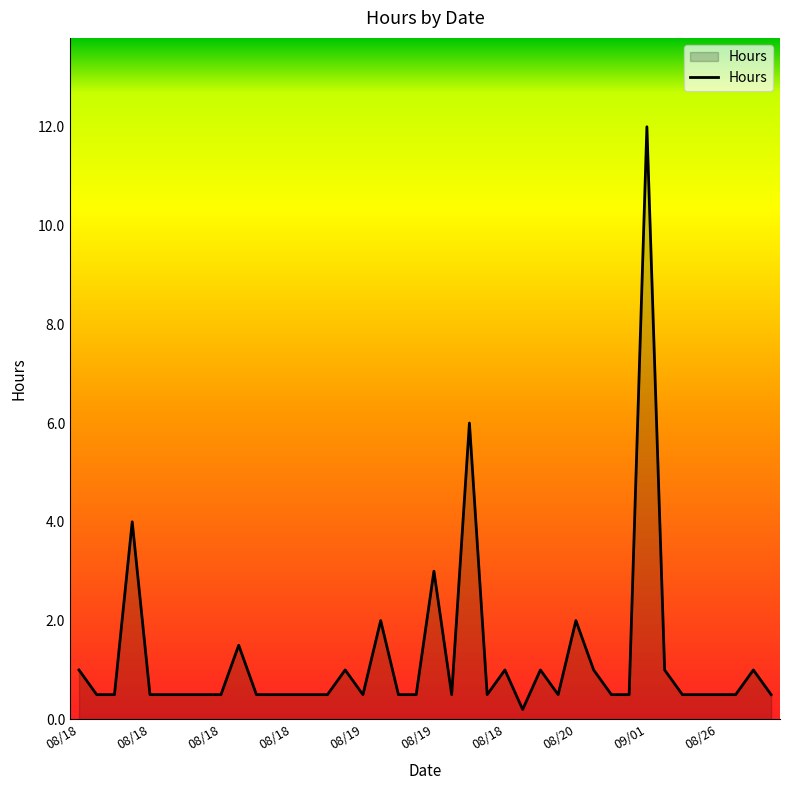

True or false: there are more than 0 points higher than both neighbors.

True